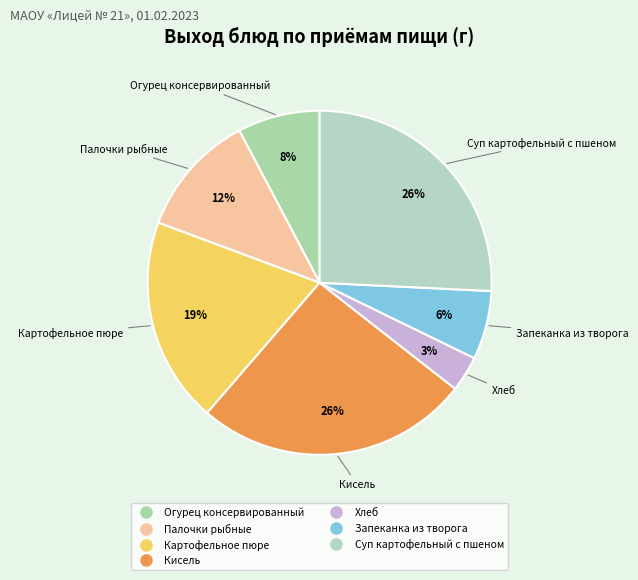

What percentage is the Суп картофельный с пшеном slice, to the nearest percent?

26%